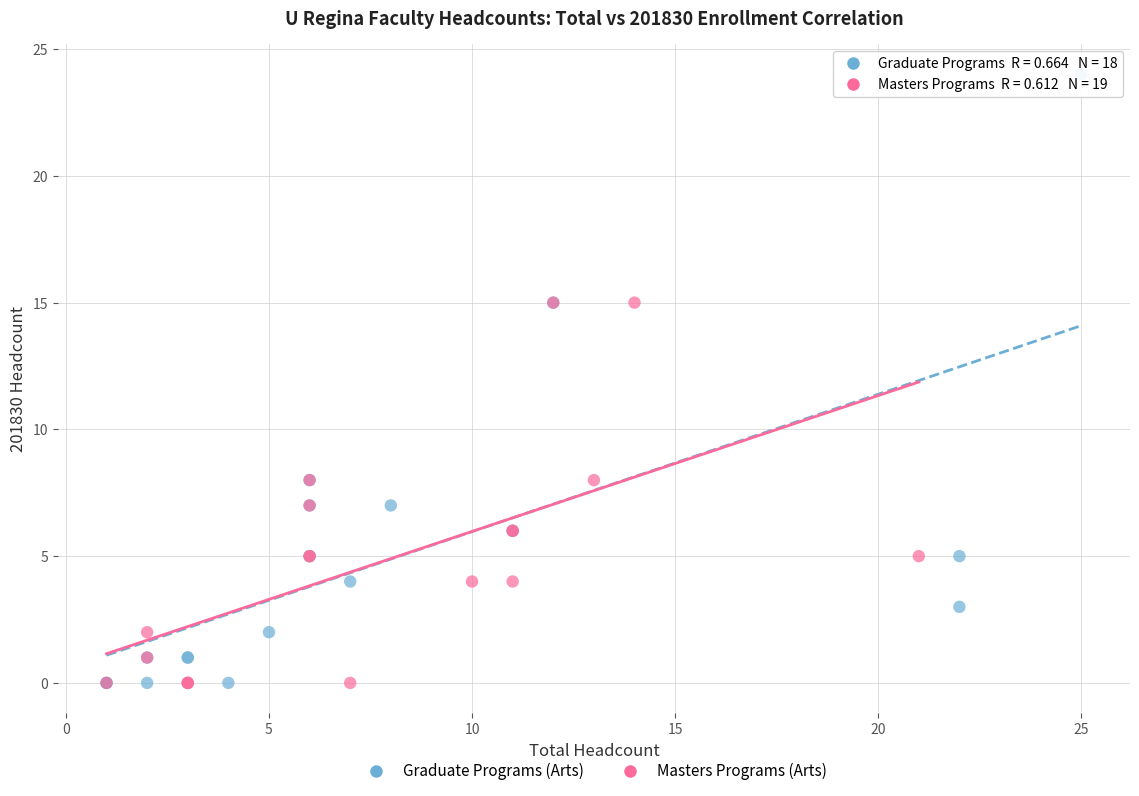

Which series reaches the maximum Y coordinate?

Graduate Programs (Arts)